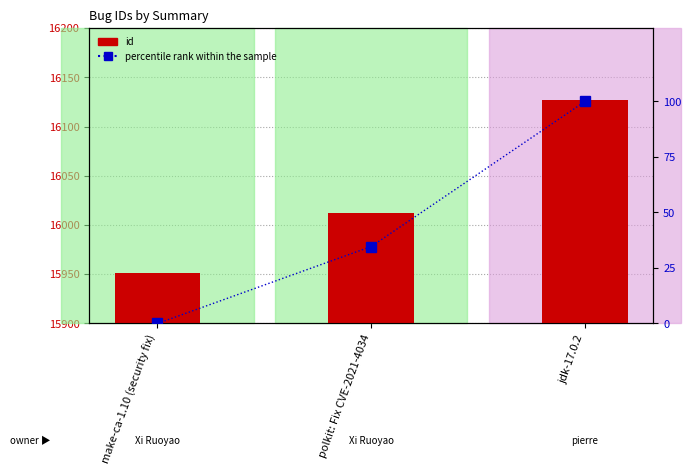

What is the label of the 3rd bar from the right?

make-ca-1.10 (security fix)